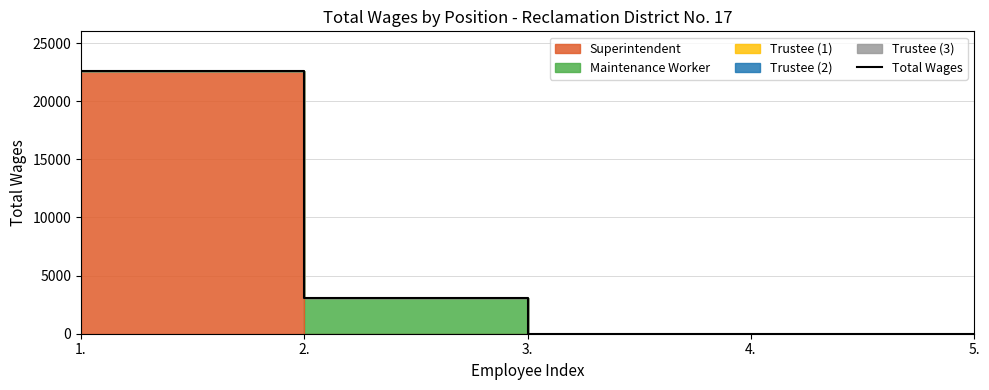

At which category does the chart reach its minimum across all series?

3.